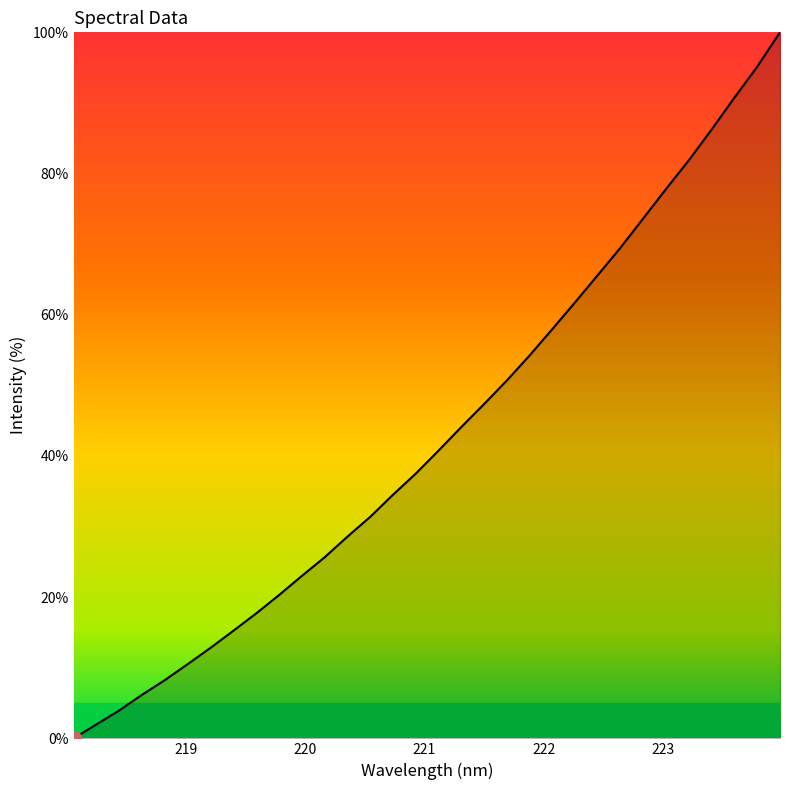

What is the greatest value displayed?

100.0